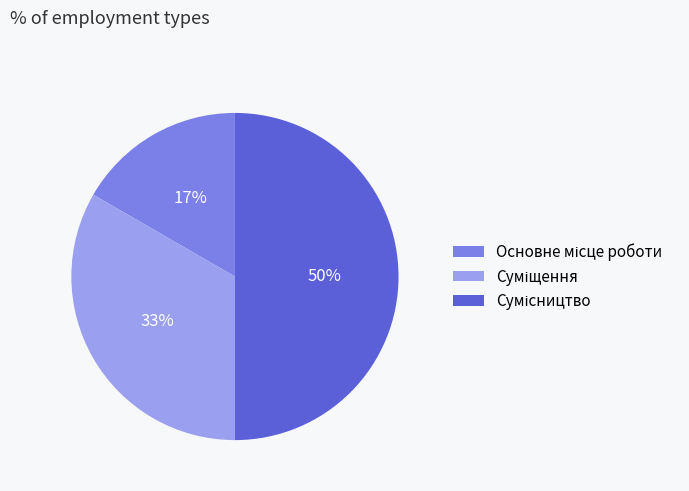

To the nearest percent, what is the average slice percentage?

33%